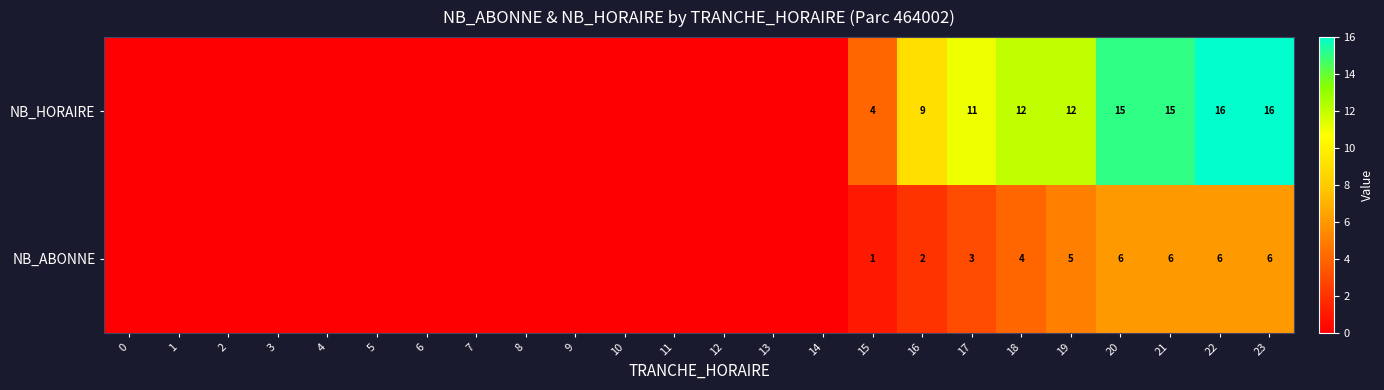

Which series changed the most between 21 and 23?

NB_HORAIRE